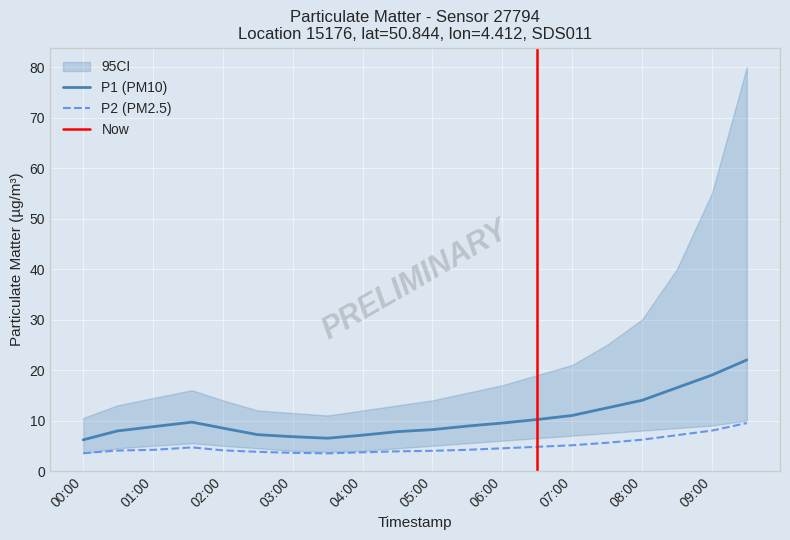

Read the P1 value at 07:30.

12.5